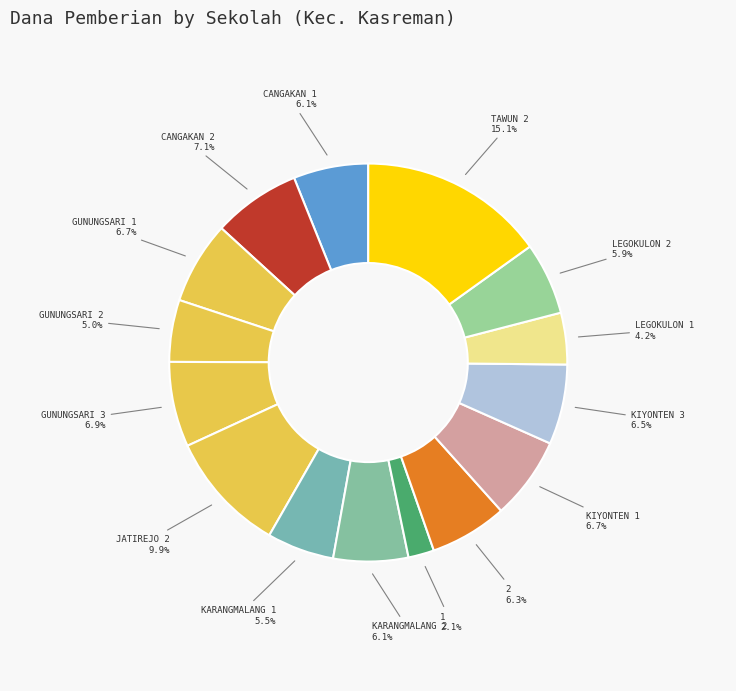

Count the number of slices in the pie.

15